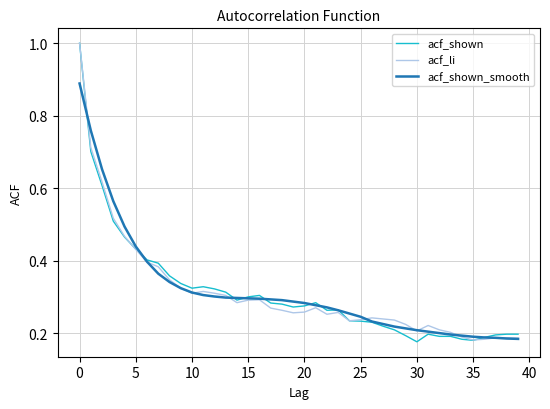

What is the maximum value shown in the chart?

1.0